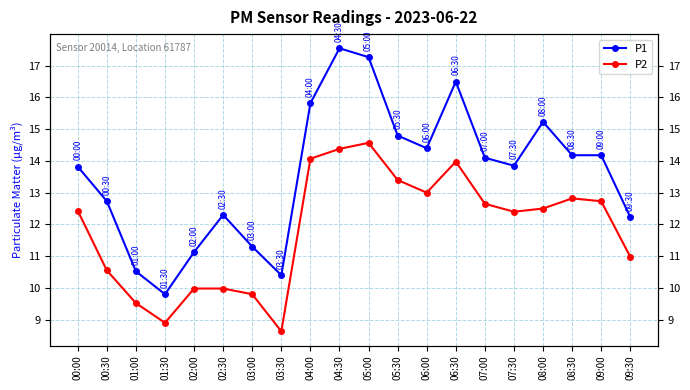

The value of P2 at 09:30 is 15.3. True or false?

False